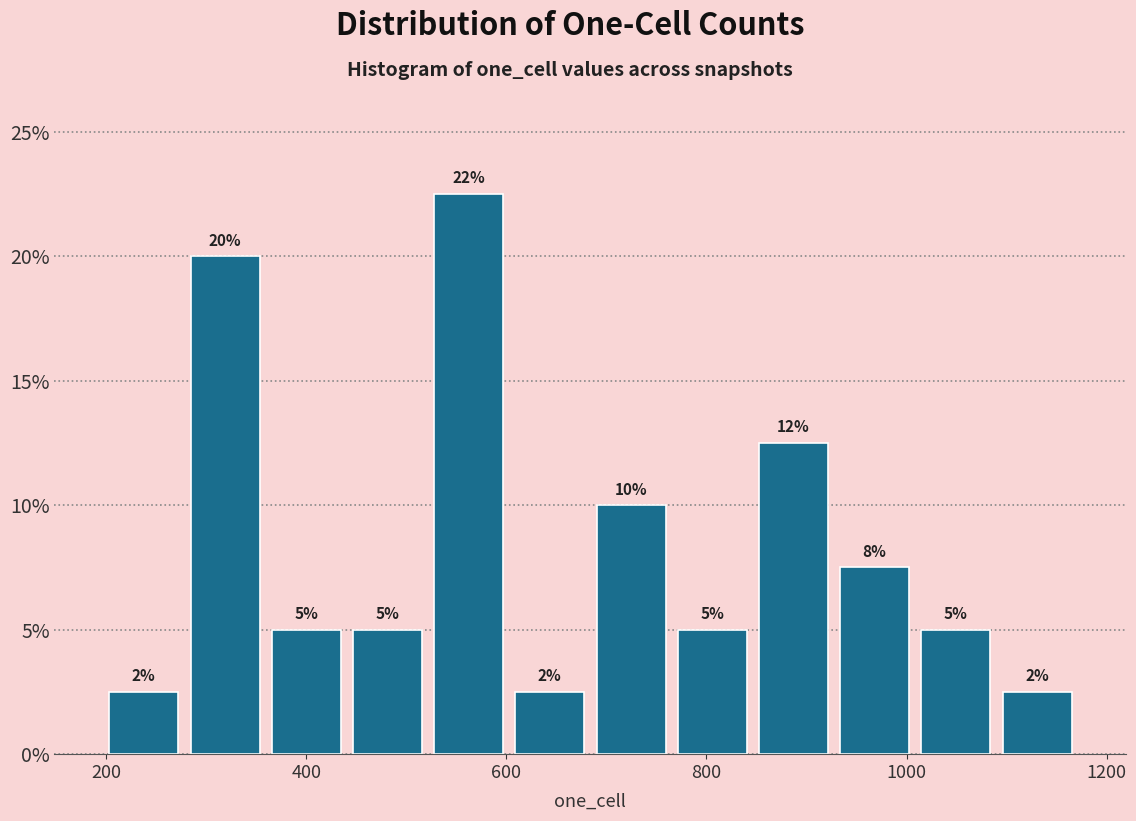

Over which range of the x-axis is the bar tallest?

520 to 600